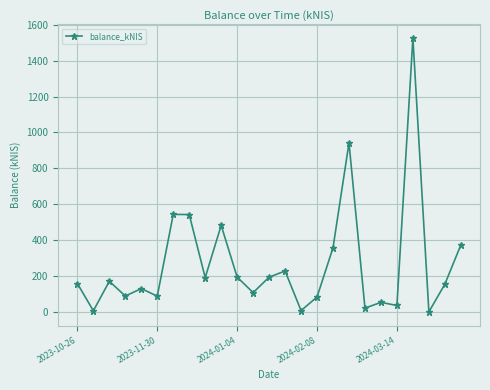

How many data points are less than 158?

12